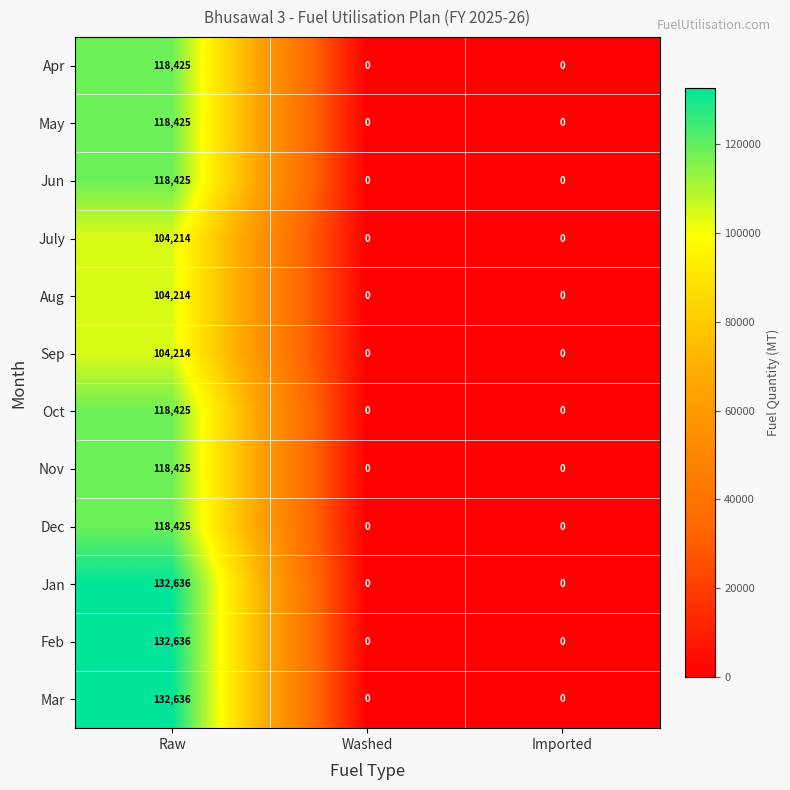

Which category has the highest value in the Jun series?

Raw